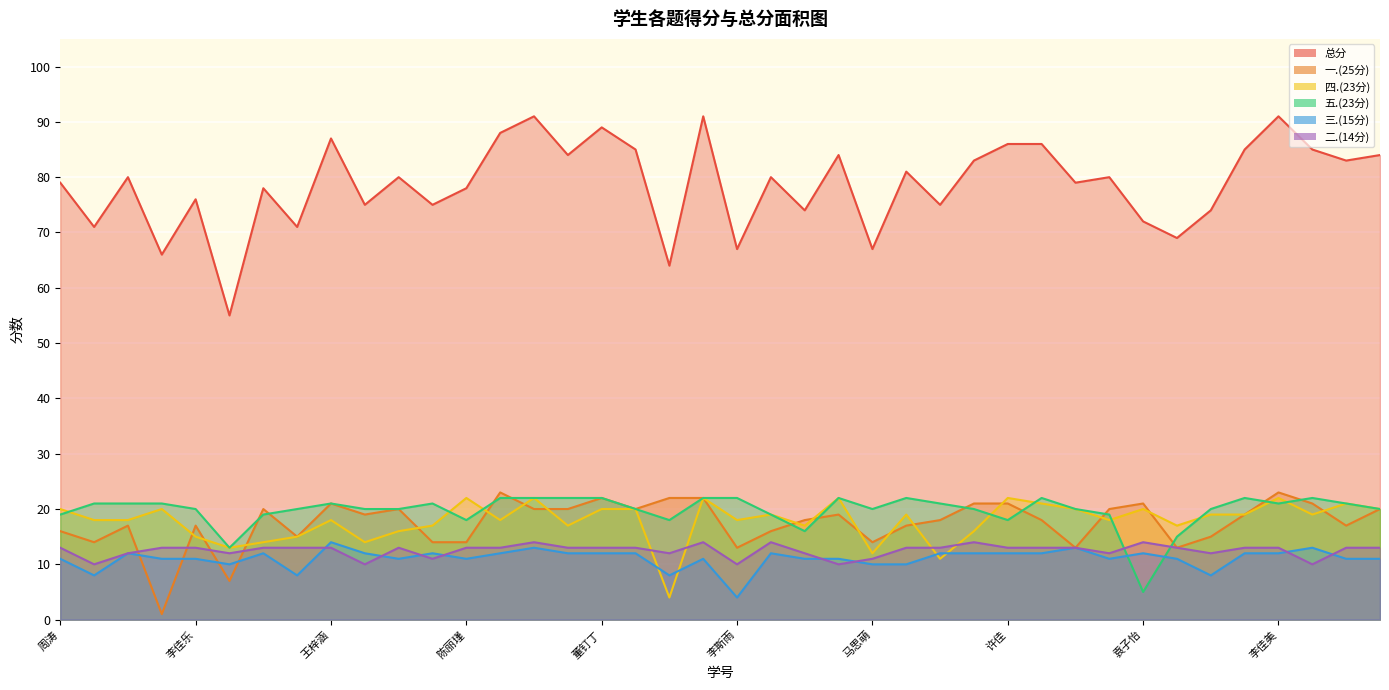

Reading left to right, what are all the values shown in this chart?

总分: 周涛=79	邹函伯=71	杨泽语=80	周钰翔=66	李佳乐=76	李玉坤=55	杨一辉=78	姚宇豪=71	王梓涵=87	刘乐郊=75	宋俐华=80	王欣颖=75	陈丽瑾=78	刘依琳=88	程文杰=91	丁思为=84	董钉丁=89	葛婉婷=85	郭佳琪=64	黄芙蓉=91	李斯雨=67	栗诗怡=80	刘畅=74	刘益冉=84	马思萌=67	时怡宁=81	汪莹=75	韦若禾=83	许佳=86	薛静=86	杨雨洁=79	杨雯雯=80	袁子怡=72	李子玟=69	李婷=74	章恬=85	李佳美=91	杨维佳=85	艾少华=83	赵娜=84
一.(25分): 周涛=16	邹函伯=14	杨泽语=17	周钰翔=1	李佳乐=17	李玉坤=7	杨一辉=20	姚宇豪=15	王梓涵=21	刘乐郊=19	宋俐华=20	王欣颖=14	陈丽瑾=14	刘依琳=23	程文杰=20	丁思为=20	董钉丁=22	葛婉婷=20	郭佳琪=22	黄芙蓉=22	李斯雨=13	栗诗怡=16	刘畅=18	刘益冉=19	马思萌=14	时怡宁=17	汪莹=18	韦若禾=21	许佳=21	薛静=18	杨雨洁=13	杨雯雯=20	袁子怡=21	李子玟=13	李婷=15	章恬=19	李佳美=23	杨维佳=21	艾少华=17	赵娜=20
四.(23分): 周涛=20	邹函伯=18	杨泽语=18	周钰翔=20	李佳乐=15	李玉坤=13	杨一辉=14	姚宇豪=15	王梓涵=18	刘乐郊=14	宋俐华=16	王欣颖=17	陈丽瑾=22	刘依琳=18	程文杰=22	丁思为=17	董钉丁=20	葛婉婷=20	郭佳琪=4	黄芙蓉=22	李斯雨=18	栗诗怡=19	刘畅=17	刘益冉=22	马思萌=12	时怡宁=19	汪莹=11	韦若禾=16	许佳=22	薛静=21	杨雨洁=20	杨雯雯=18	袁子怡=20	李子玟=17	李婷=19	章恬=19	李佳美=22	杨维佳=19	艾少华=21	赵娜=20
五.(23分): 周涛=19	邹函伯=21	杨泽语=21	周钰翔=21	李佳乐=20	李玉坤=13	杨一辉=19	姚宇豪=20	王梓涵=21	刘乐郊=20	宋俐华=20	王欣颖=21	陈丽瑾=18	刘依琳=22	程文杰=22	丁思为=22	董钉丁=22	葛婉婷=20	郭佳琪=18	黄芙蓉=22	李斯雨=22	栗诗怡=19	刘畅=16	刘益冉=22	马思萌=20	时怡宁=22	汪莹=21	韦若禾=20	许佳=18	薛静=22	杨雨洁=20	杨雯雯=19	袁子怡=5	李子玟=15	李婷=20	章恬=22	李佳美=21	杨维佳=22	艾少华=21	赵娜=20
三.(15分): 周涛=11	邹函伯=8	杨泽语=12	周钰翔=11	李佳乐=11	李玉坤=10	杨一辉=12	姚宇豪=8	王梓涵=14	刘乐郊=12	宋俐华=11	王欣颖=12	陈丽瑾=11	刘依琳=12	程文杰=13	丁思为=12	董钉丁=12	葛婉婷=12	郭佳琪=8	黄芙蓉=11	李斯雨=4	栗诗怡=12	刘畅=11	刘益冉=11	马思萌=10	时怡宁=10	汪莹=12	韦若禾=12	许佳=12	薛静=12	杨雨洁=13	杨雯雯=11	袁子怡=12	李子玟=11	李婷=8	章恬=12	李佳美=12	杨维佳=13	艾少华=11	赵娜=11
二.(14分): 周涛=13	邹函伯=10	杨泽语=12	周钰翔=13	李佳乐=13	李玉坤=12	杨一辉=13	姚宇豪=13	王梓涵=13	刘乐郊=10	宋俐华=13	王欣颖=11	陈丽瑾=13	刘依琳=13	程文杰=14	丁思为=13	董钉丁=13	葛婉婷=13	郭佳琪=12	黄芙蓉=14	李斯雨=10	栗诗怡=14	刘畅=12	刘益冉=10	马思萌=11	时怡宁=13	汪莹=13	韦若禾=14	许佳=13	薛静=13	杨雨洁=13	杨雯雯=12	袁子怡=14	李子玟=13	李婷=12	章恬=13	李佳美=13	杨维佳=10	艾少华=13	赵娜=13